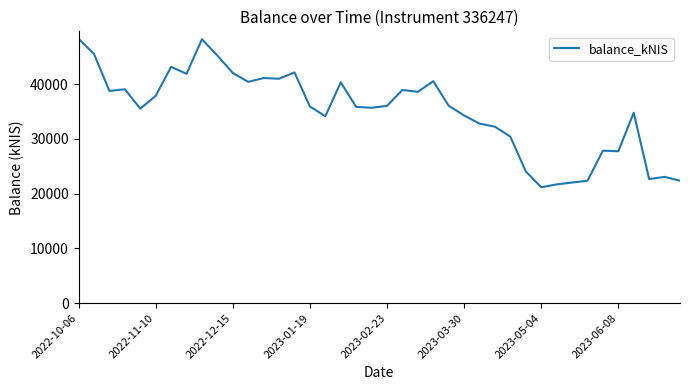

What is the smallest value displayed?

21186.3